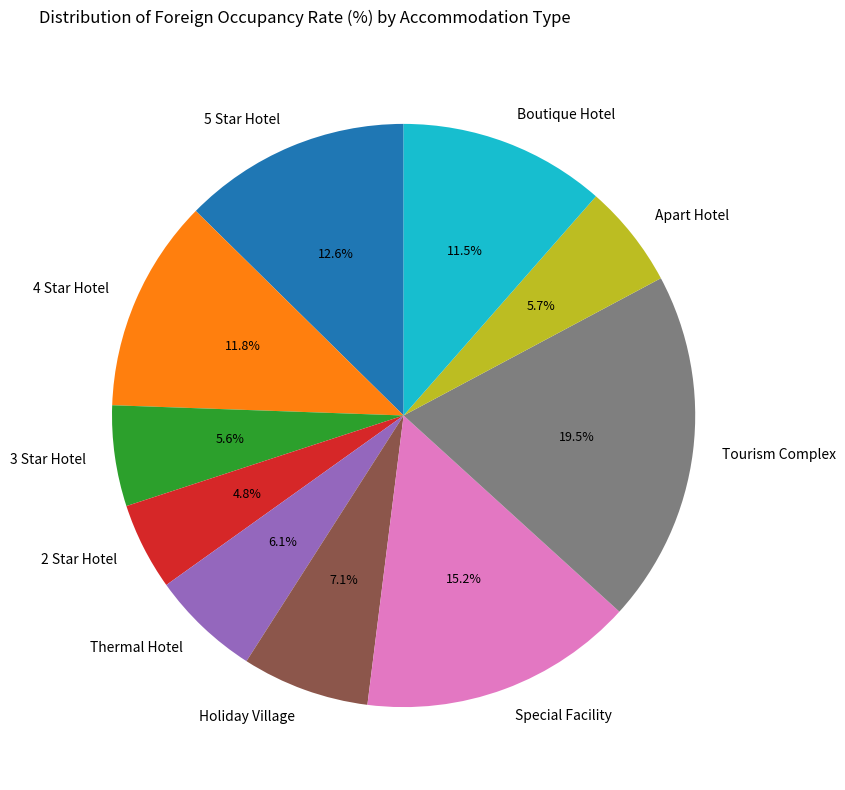

Which has a higher value, Boutique Hotel or Apart Hotel?

Boutique Hotel